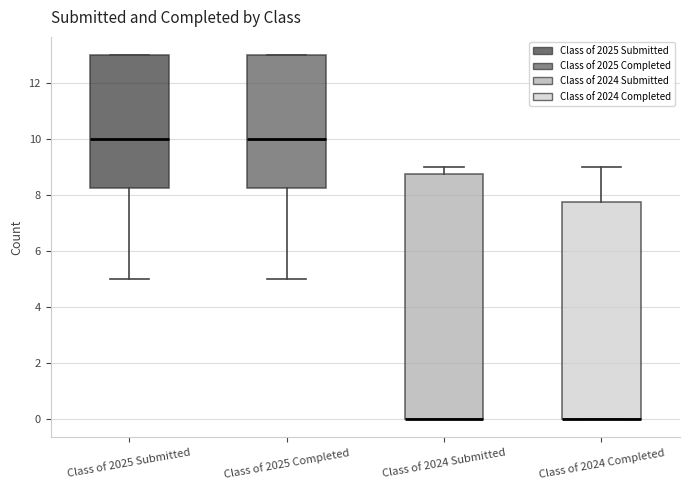

Which box is the tallest, from its lower edge to its upper edge?

Class of 2024 Submitted